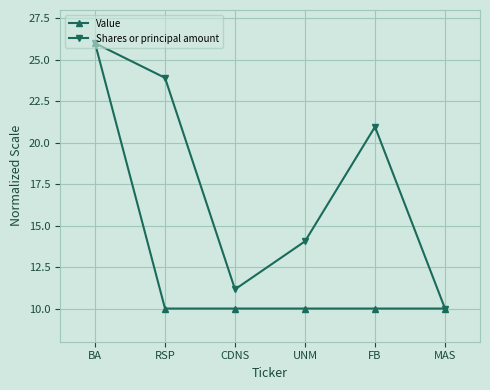

At which category is the sum across all series the highest?

BA